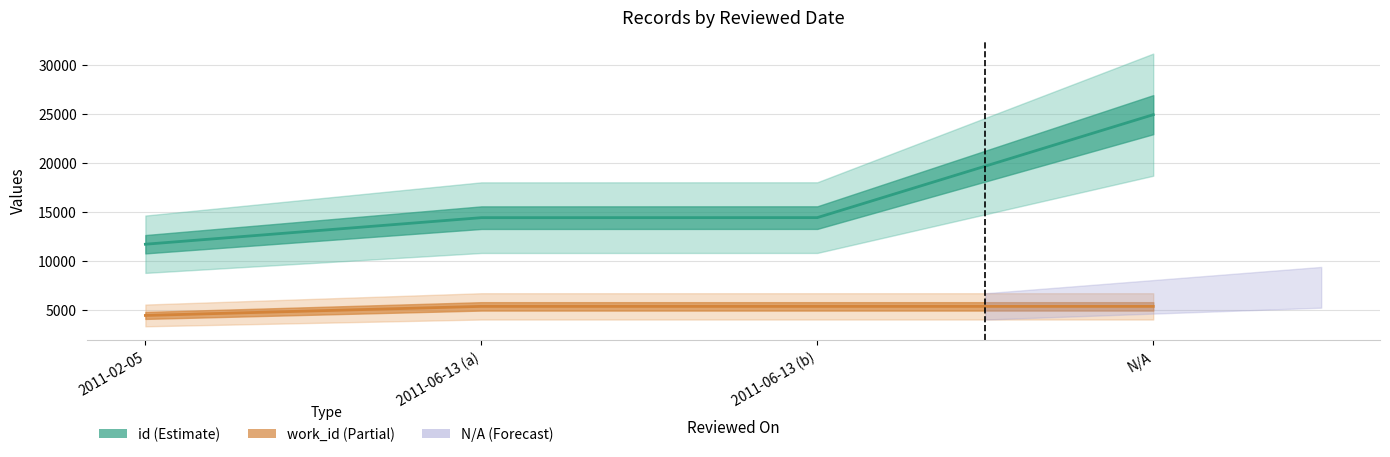

Which series has the largest range (max minus min)?

id (Estimate)